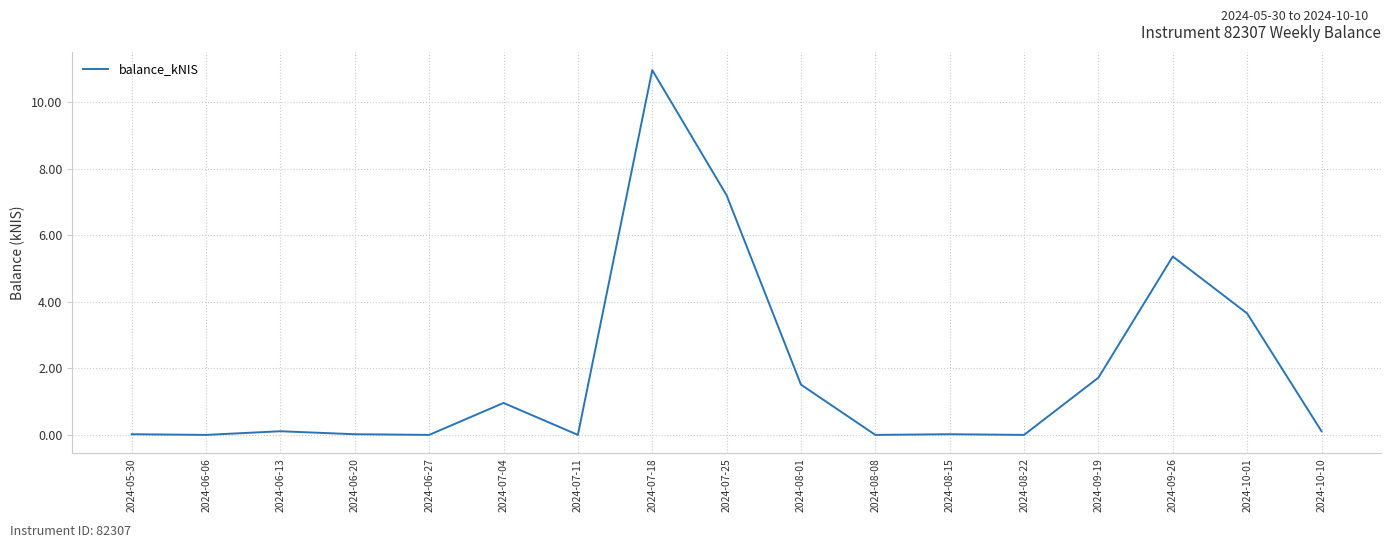

At which category does the chart reach its peak across all series?

2024-07-18